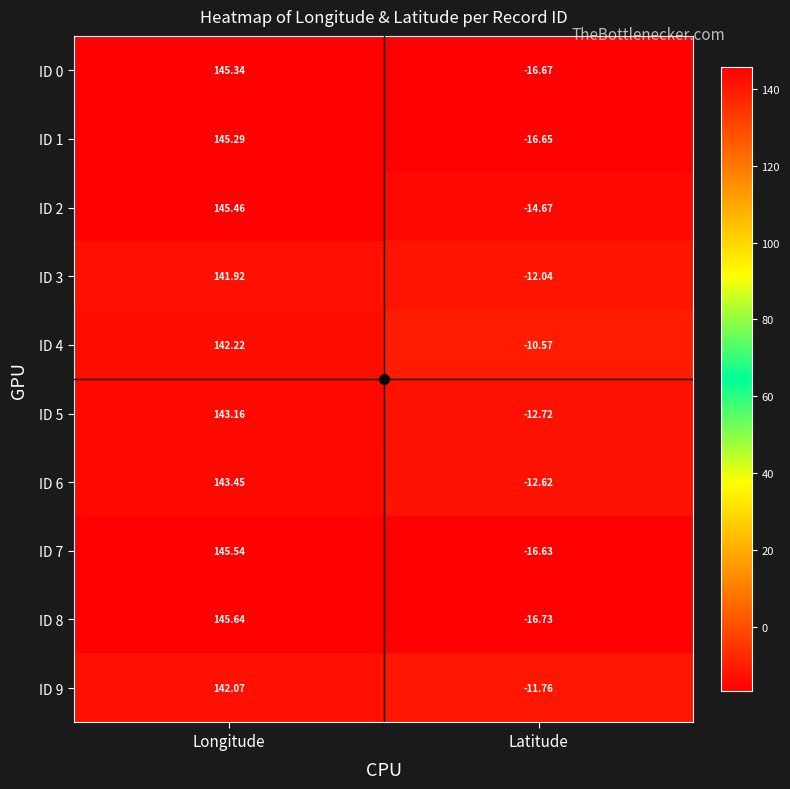

Where is ID 9 nearest to the value 65?

Latitude